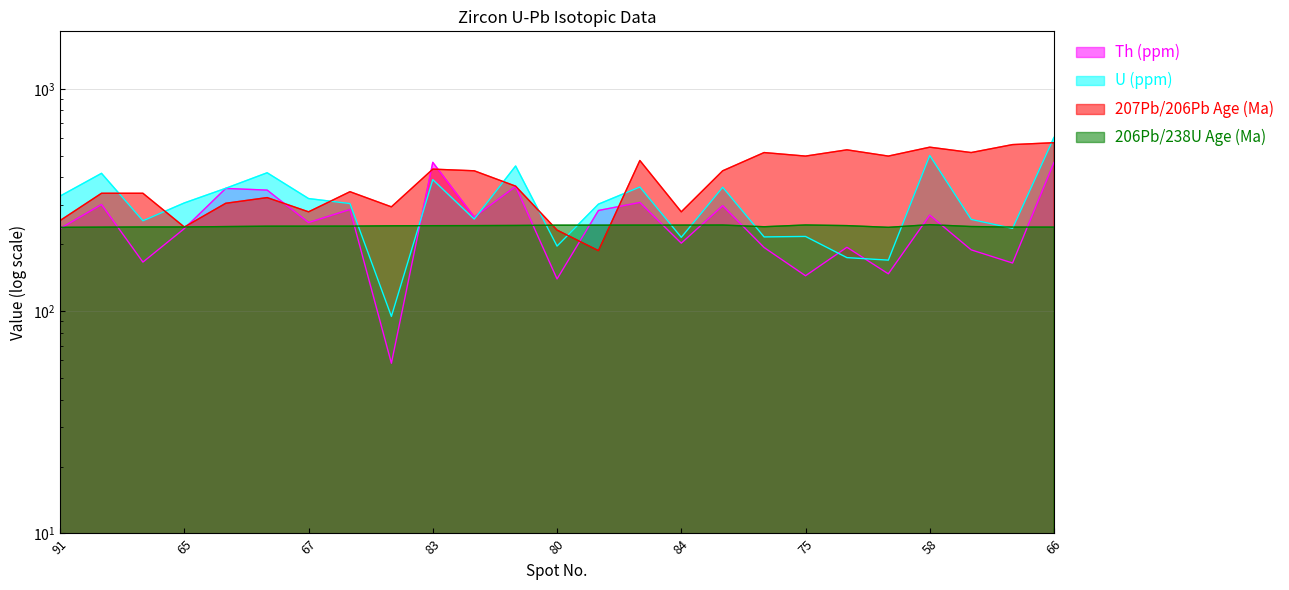

How many distinct data groups are displayed?

4